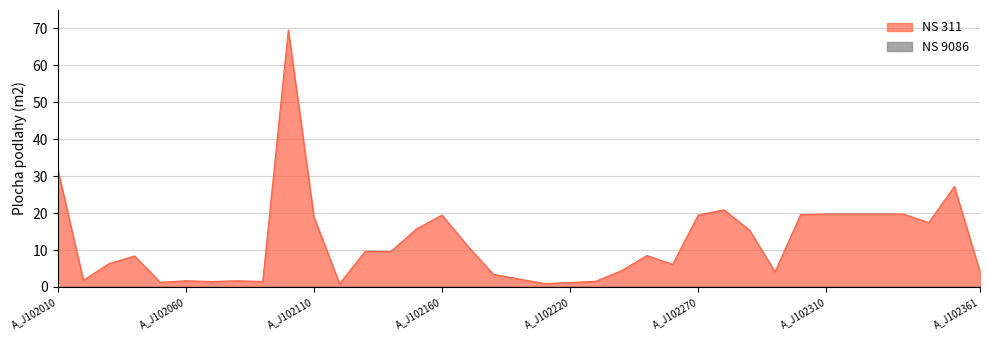

At which category does the data reach its first local valley?

A_J102020